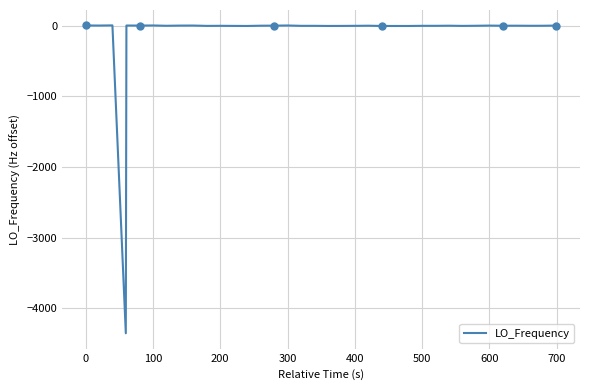

How many values exceed -3?

19